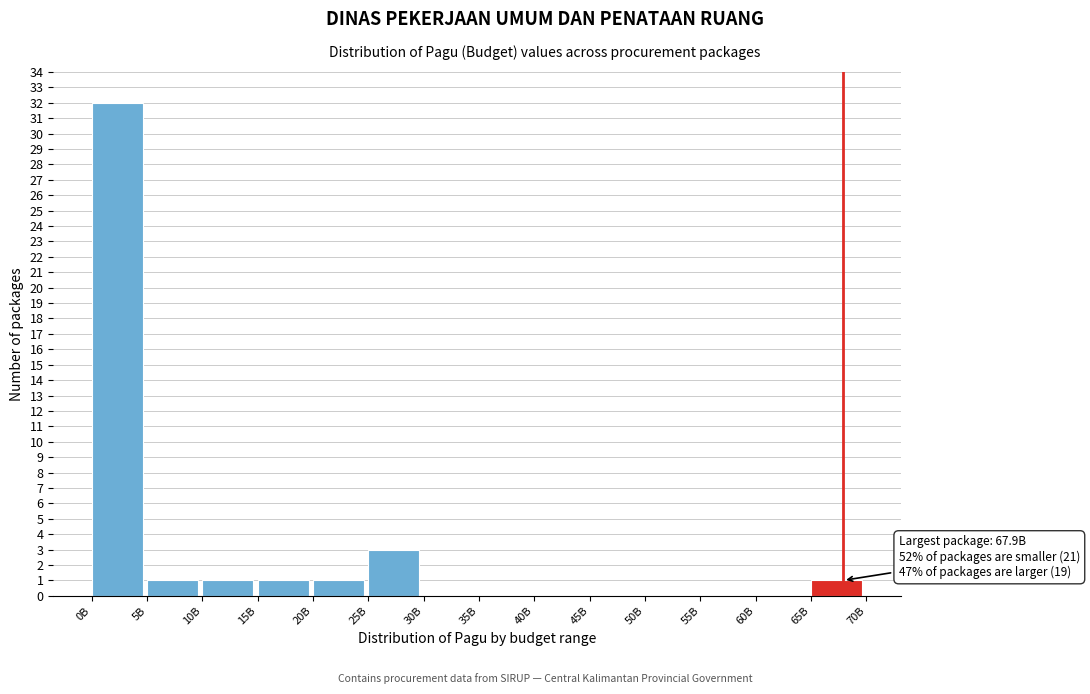

Reading right to left, extract all data points from this chart.

65B=1	60B=0	55B=0	50B=0	45B=0	40B=0	35B=0	30B=0	25B=3	20B=1	15B=1	10B=1	5B=1	0B=32